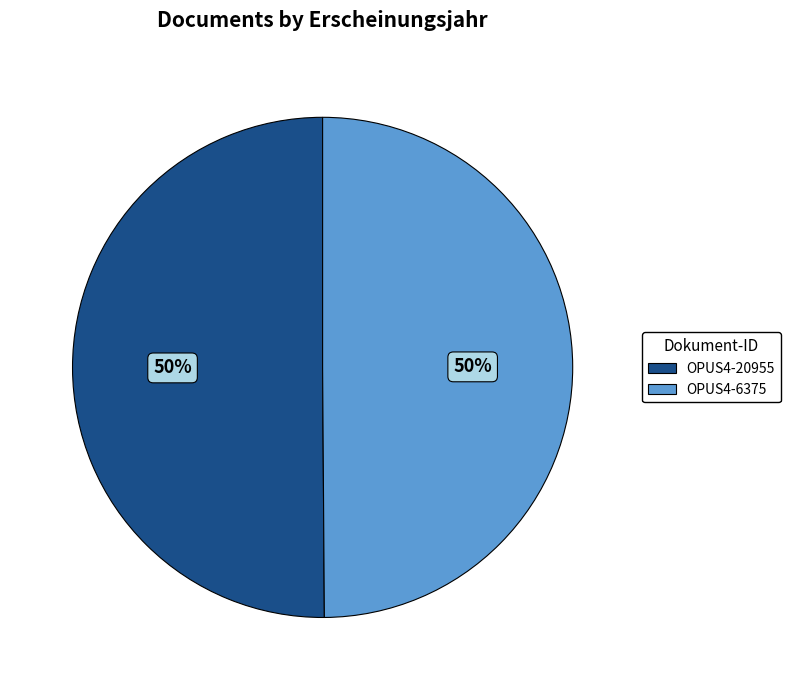

To the nearest percent, what is the combined percentage of OPUS4-20955 and OPUS4-6375?

100%